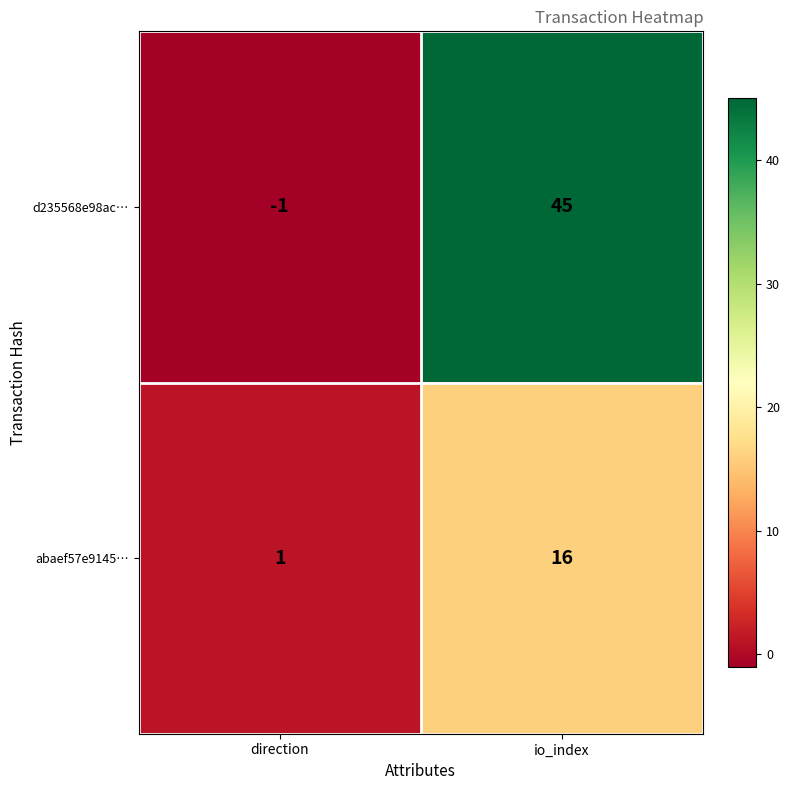

List the series in order of their overall mean, highest first.

d235568e98ac…, abaef57e9145…